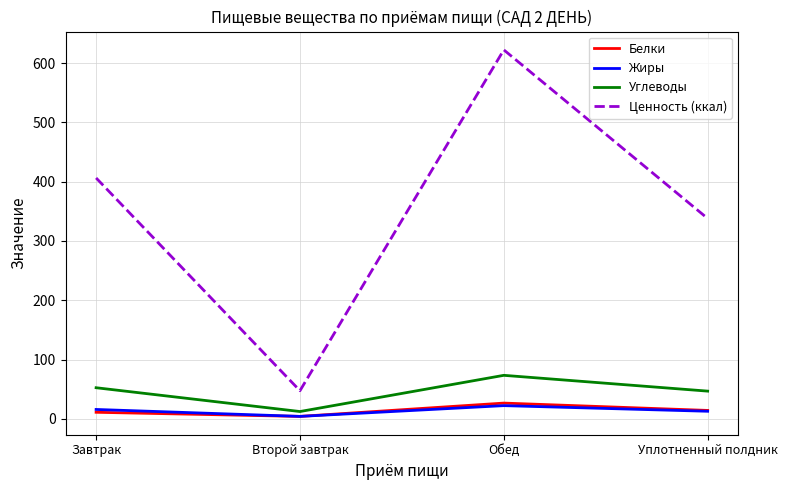

True or false: Углеводы and Жиры cross at least once.

False